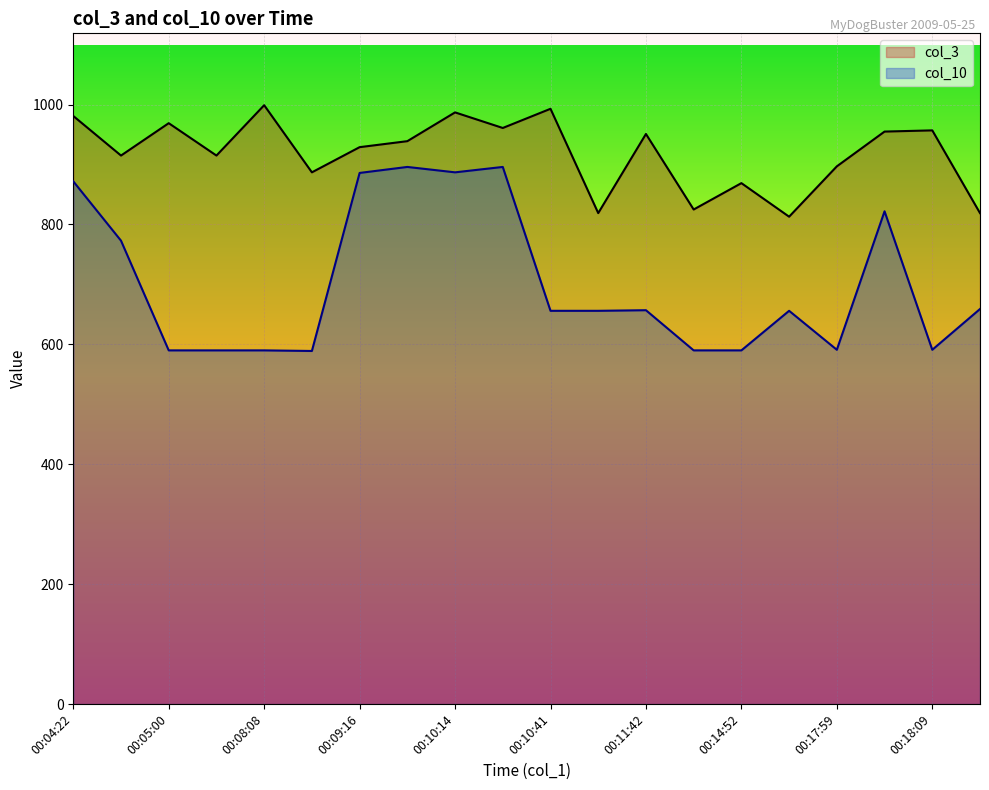

What is the total value across all series at 00:08:18?

1476